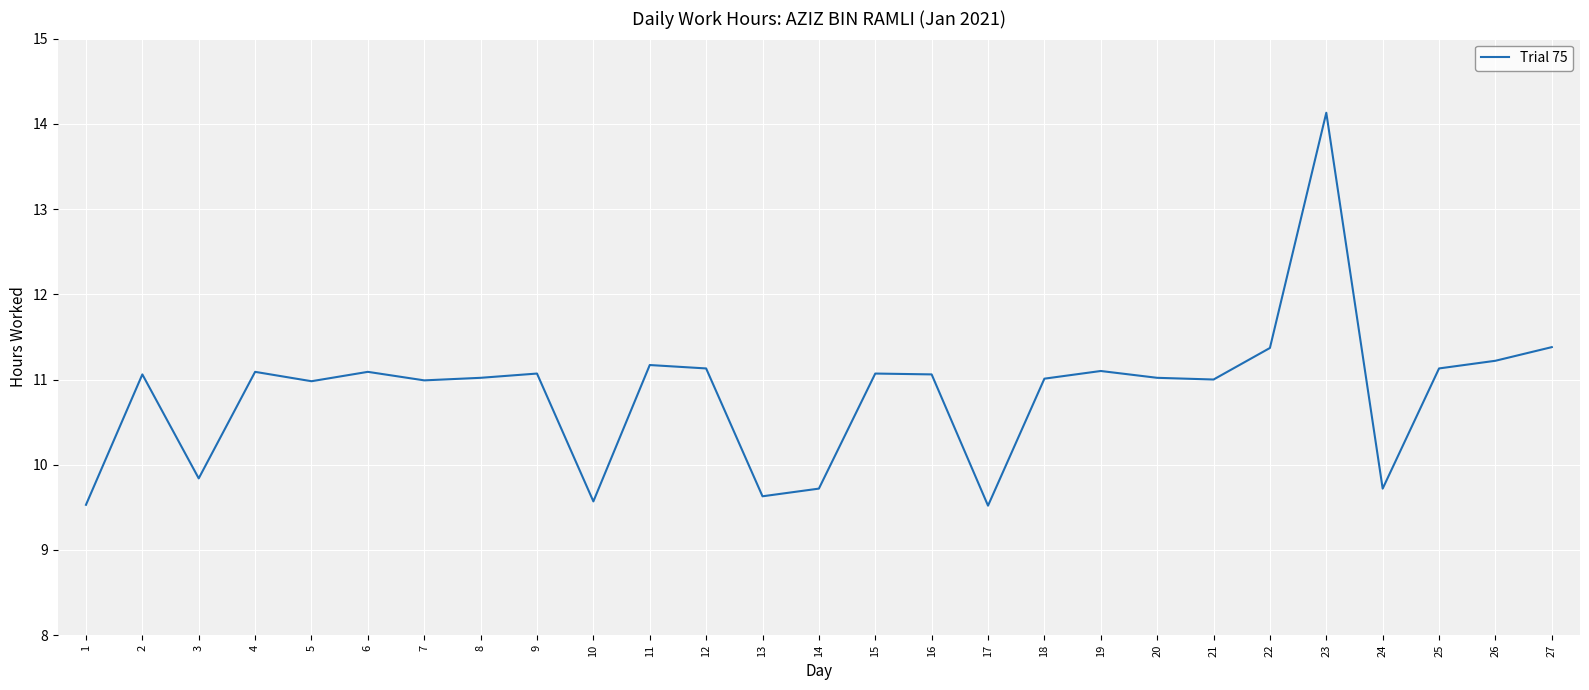

The value at 25 is 4.7. True or false?

False